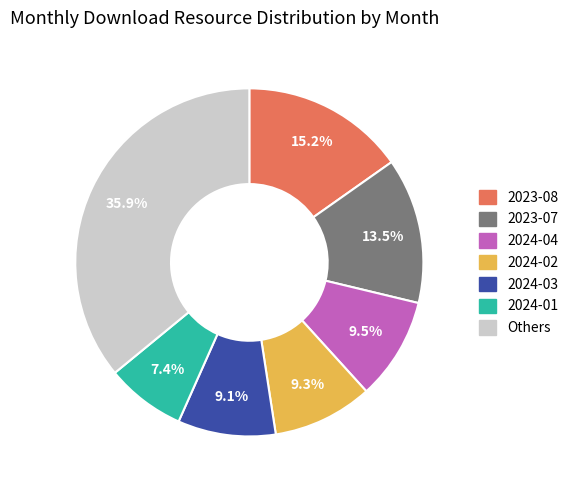

To the nearest percent, what is the average slice percentage?

14%